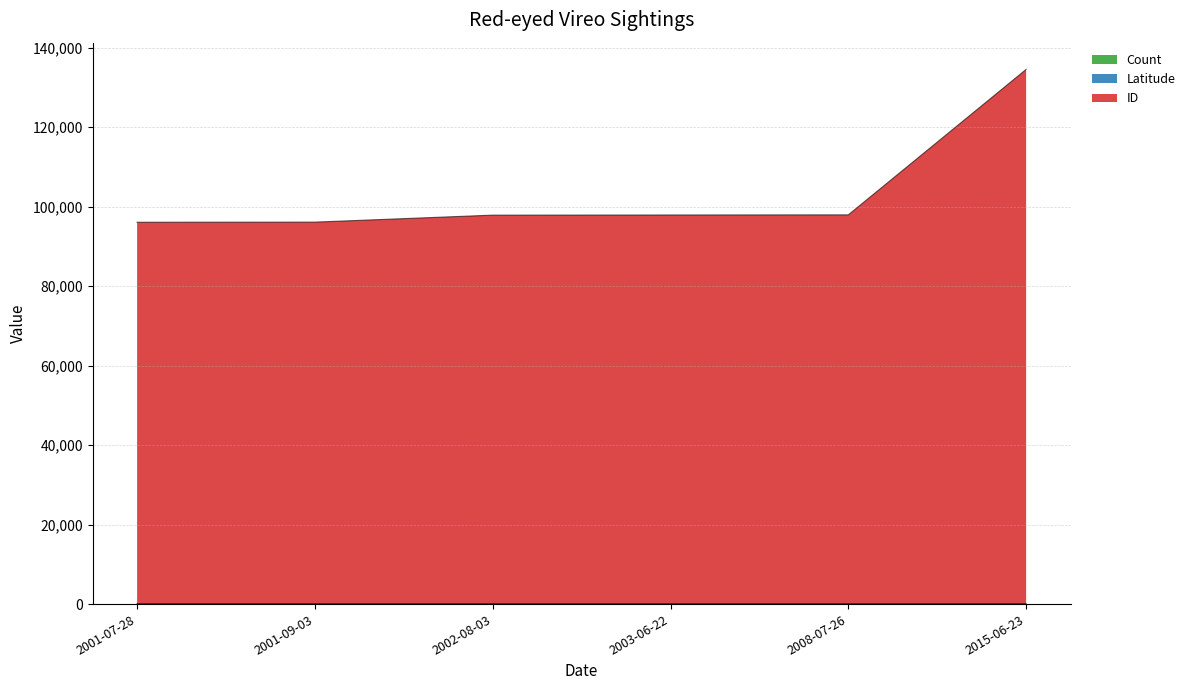

Reading left to right, what are all the values shown in this chart?

Count: 2.0	1.0	1.0	1.0	1.0	1.0
ID: 96075.5	96107.5	97865.6	97905.6	97936.6	134531.6